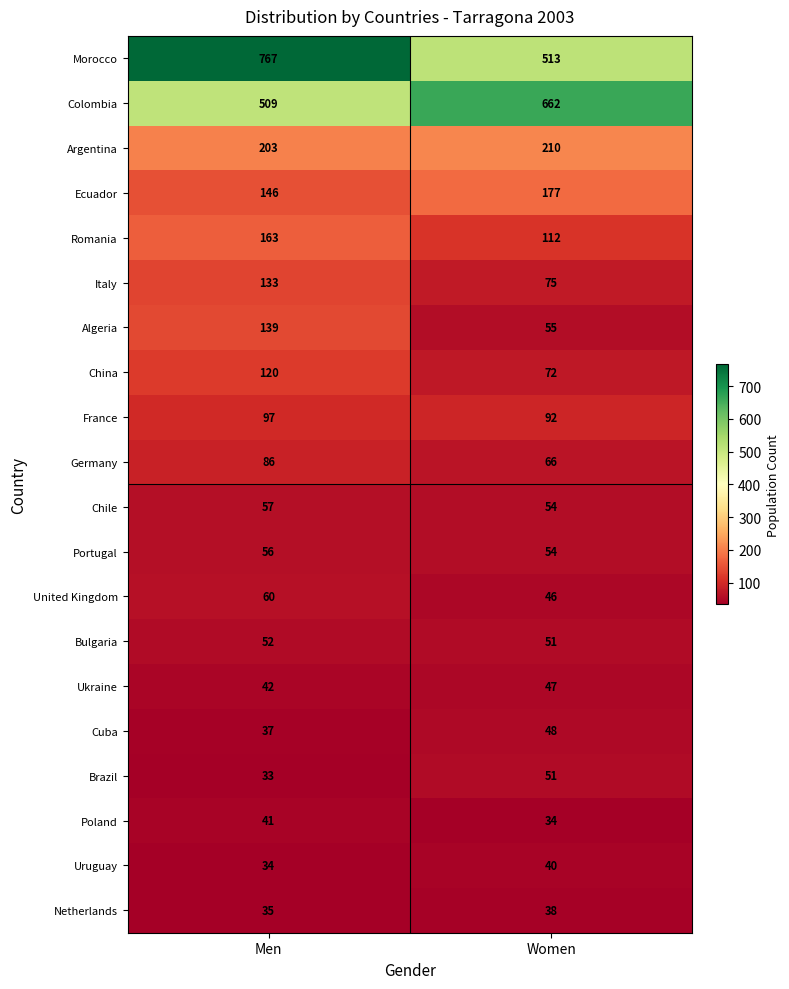

What is the sum of all Netherlands values?

73